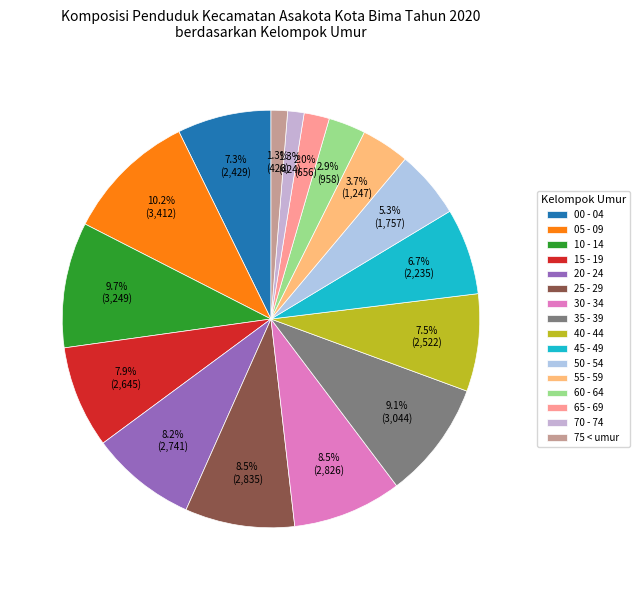

Does 75 < umur represent more than half of the total?

No